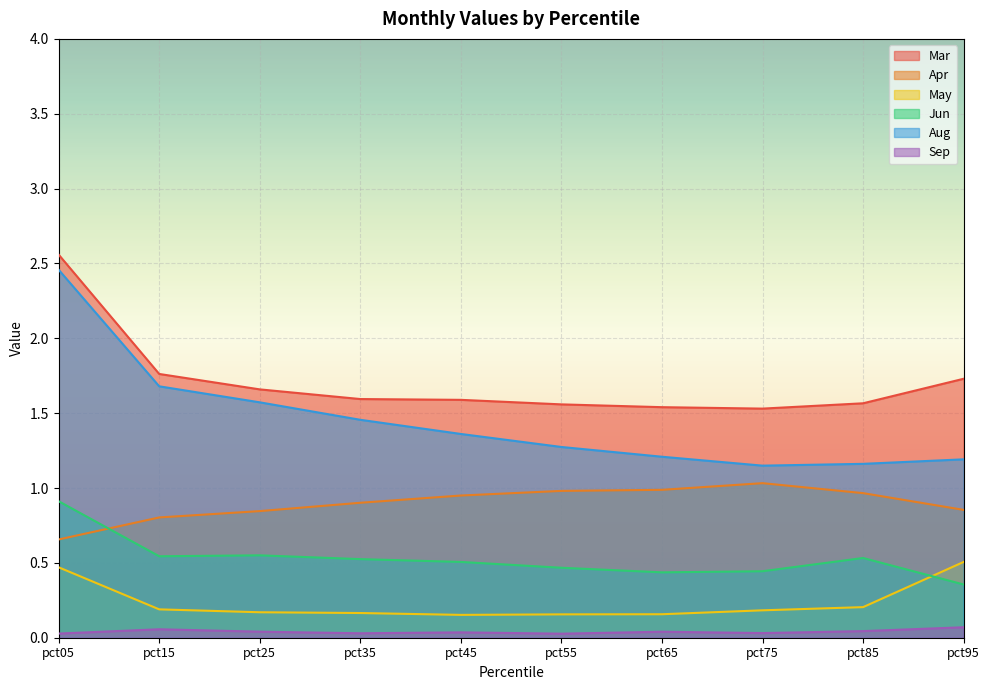

What are all the series names shown in the legend?

Mar, Apr, May, Jun, Aug, Sep